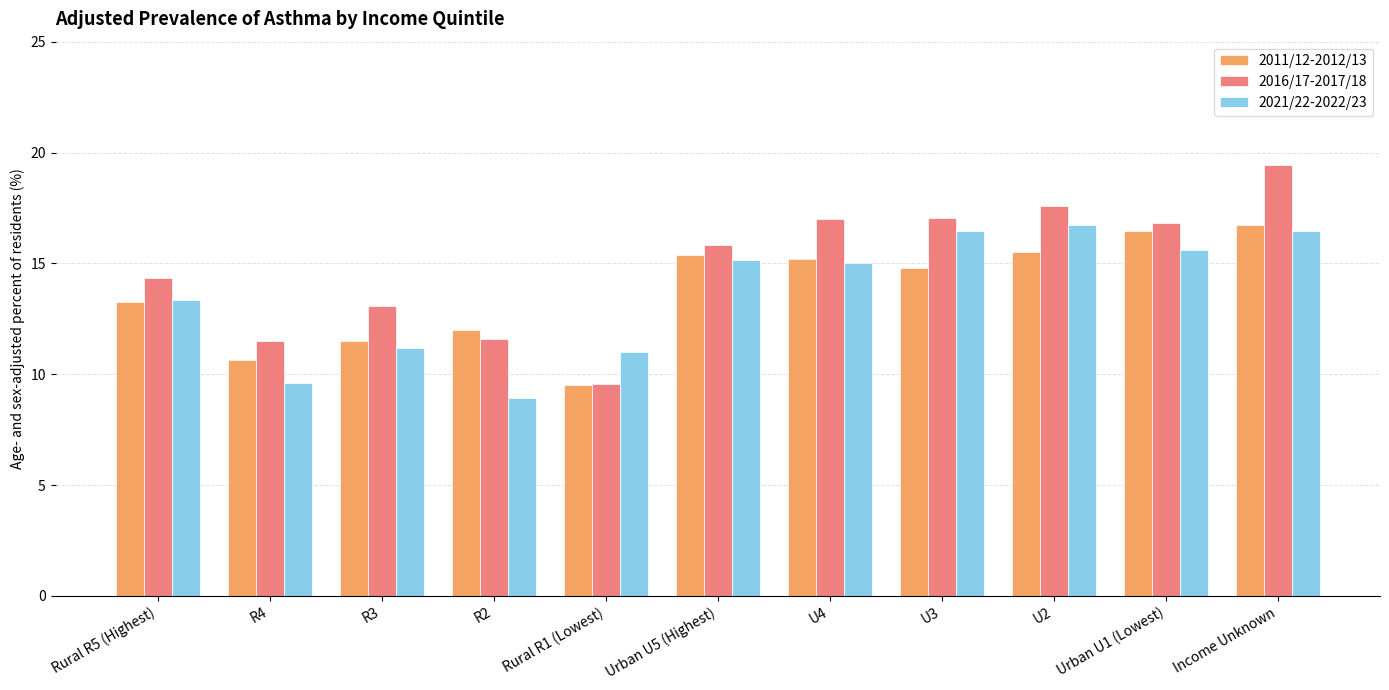

What is the difference between the second highest and second lowest values in the 2011/12-2012/13 series?

5.8